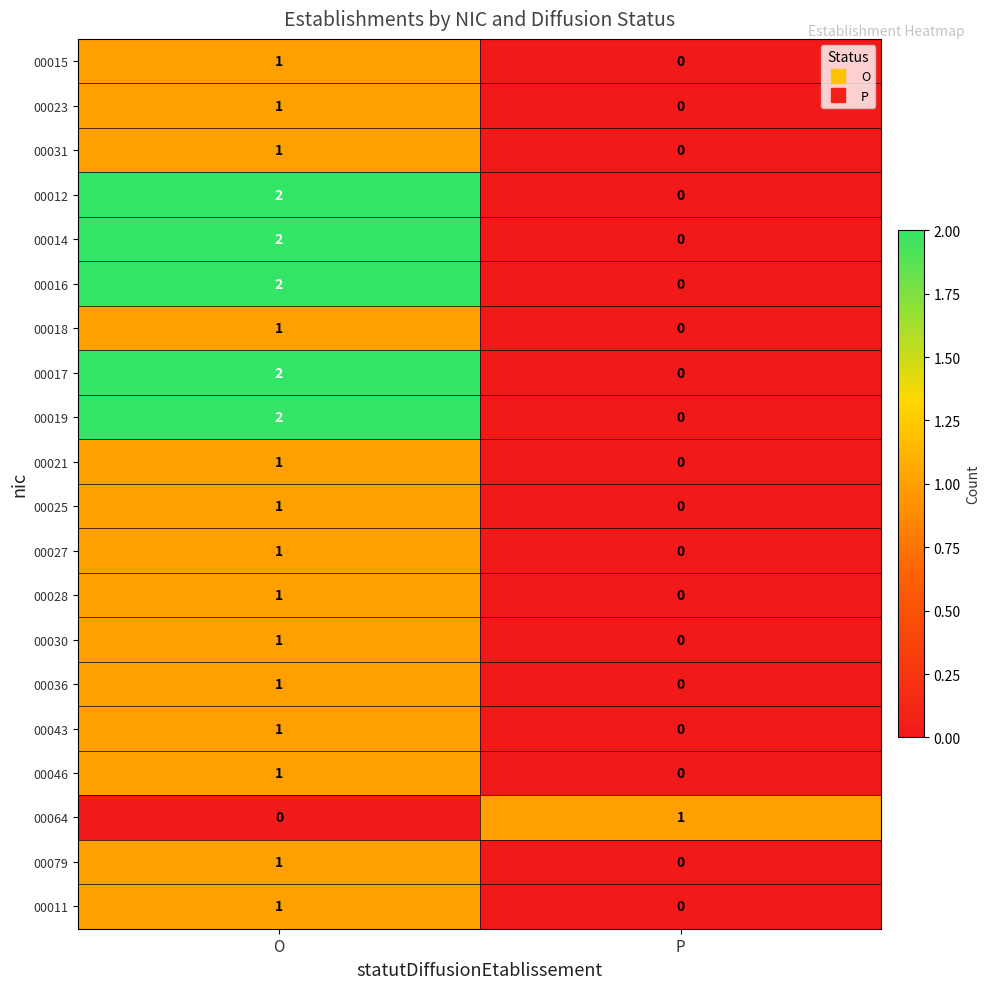

The value of 00016 at O is 1. True or false?

False